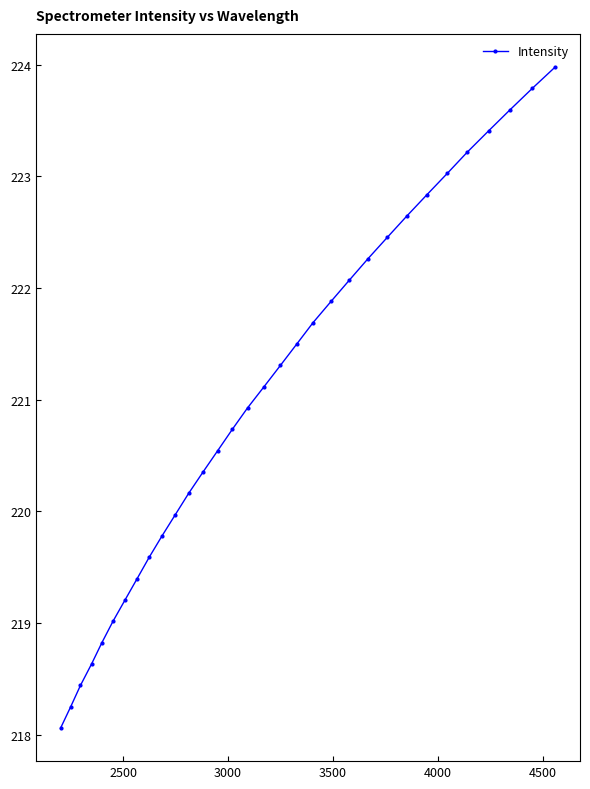

What is the average value?

221.0